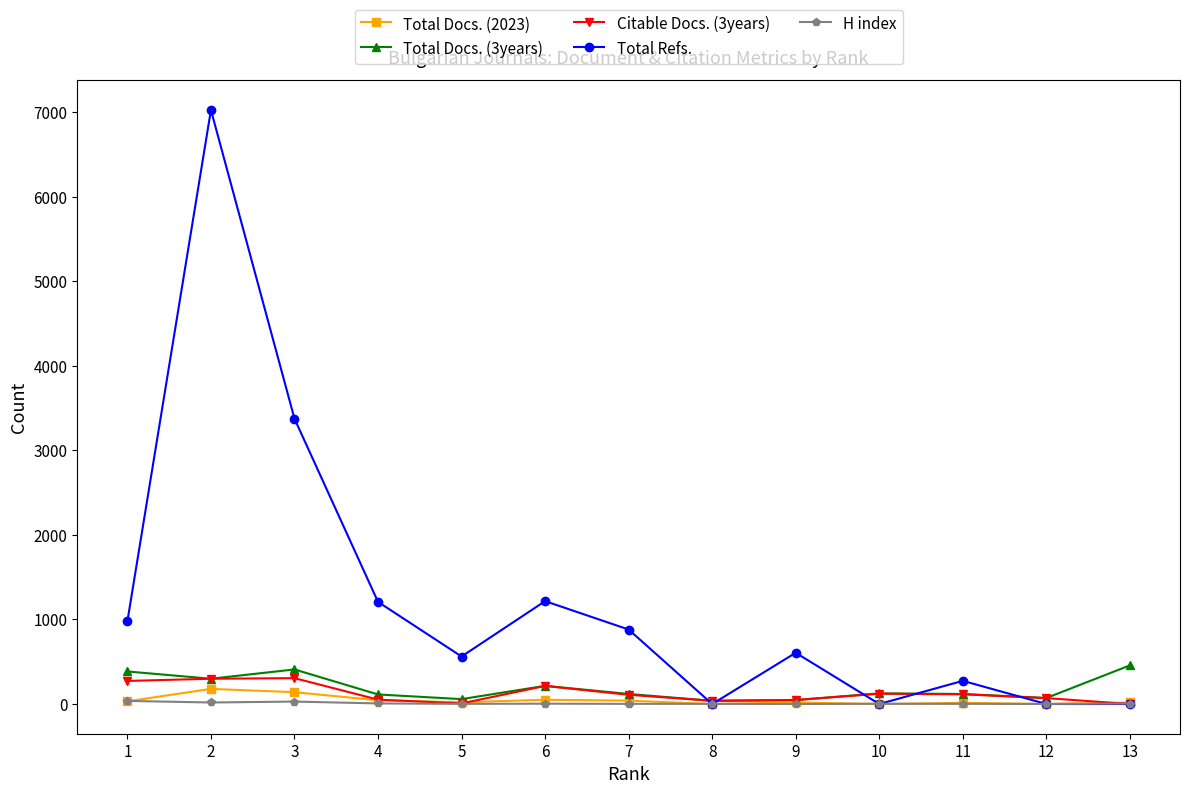

True or false: Total Docs. (2023) has more than 0 points higher than both neighbors.

True